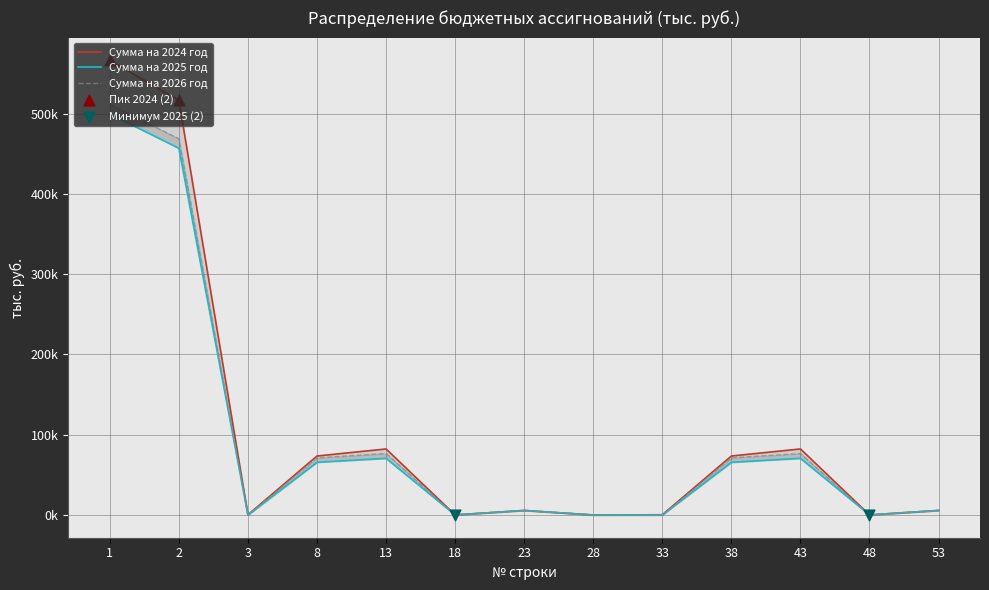

Which series has the largest Y range (max minus min)?

Сумма на 2024 год